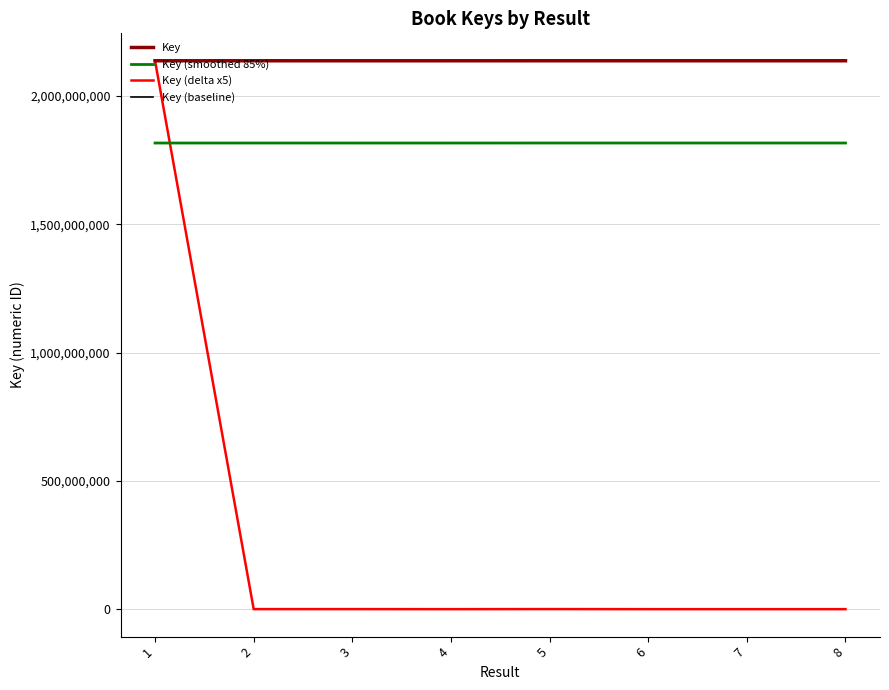

What is the sum of all Key values?

17101513289.0